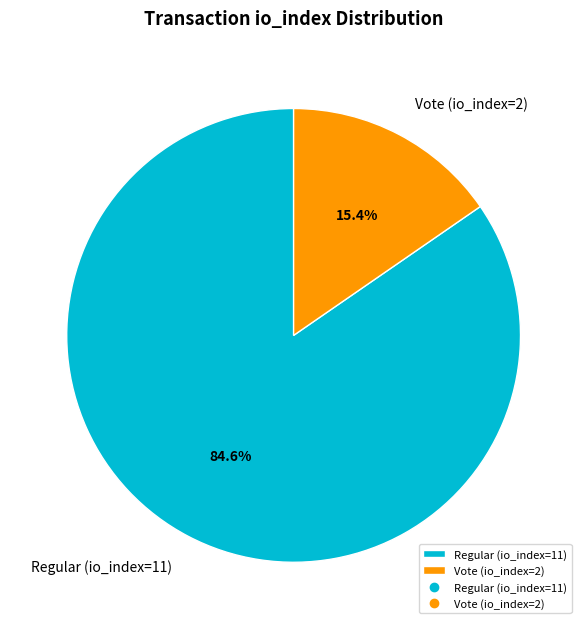

Does any single category account for the majority?

Yes